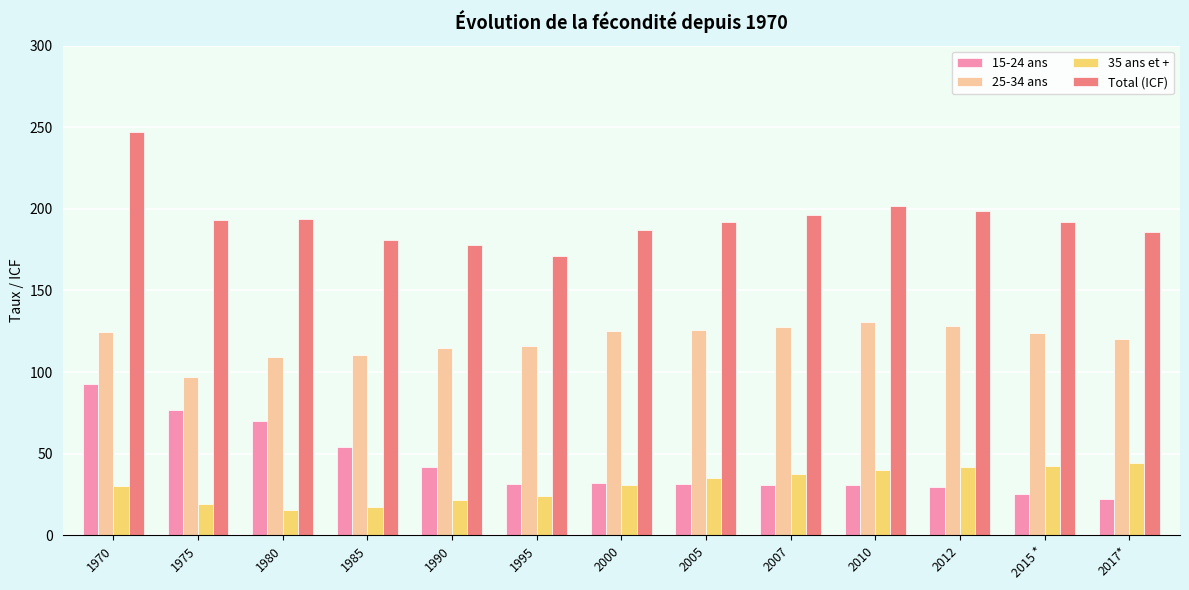

What is the minimum value for 35 ans et +?

15.7